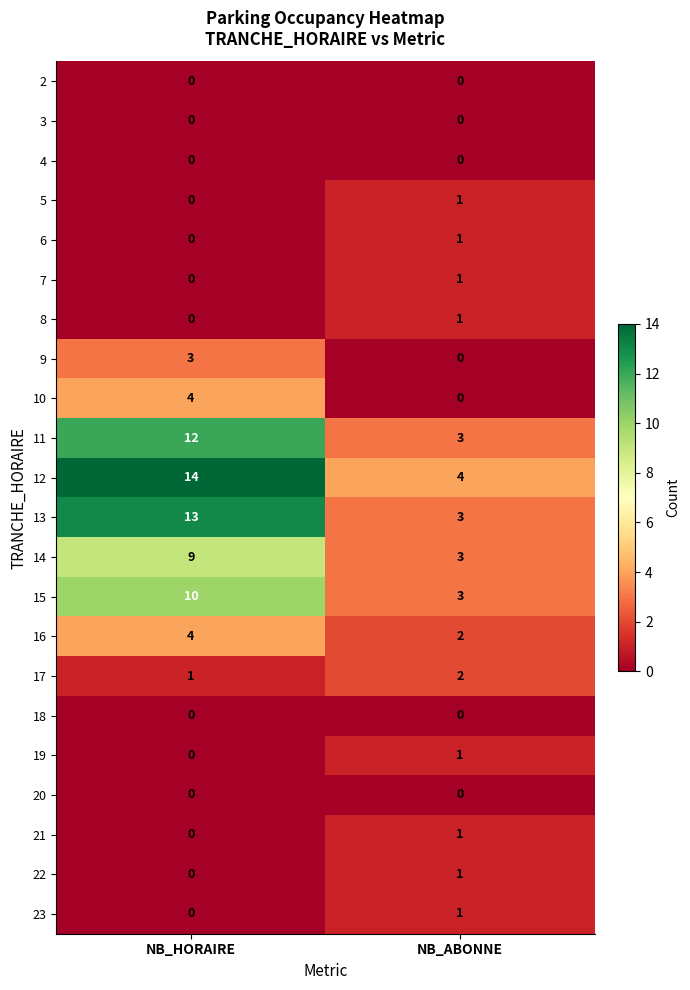

What is the sum of the 9 values at NB_ABONNE and NB_HORAIRE?

3